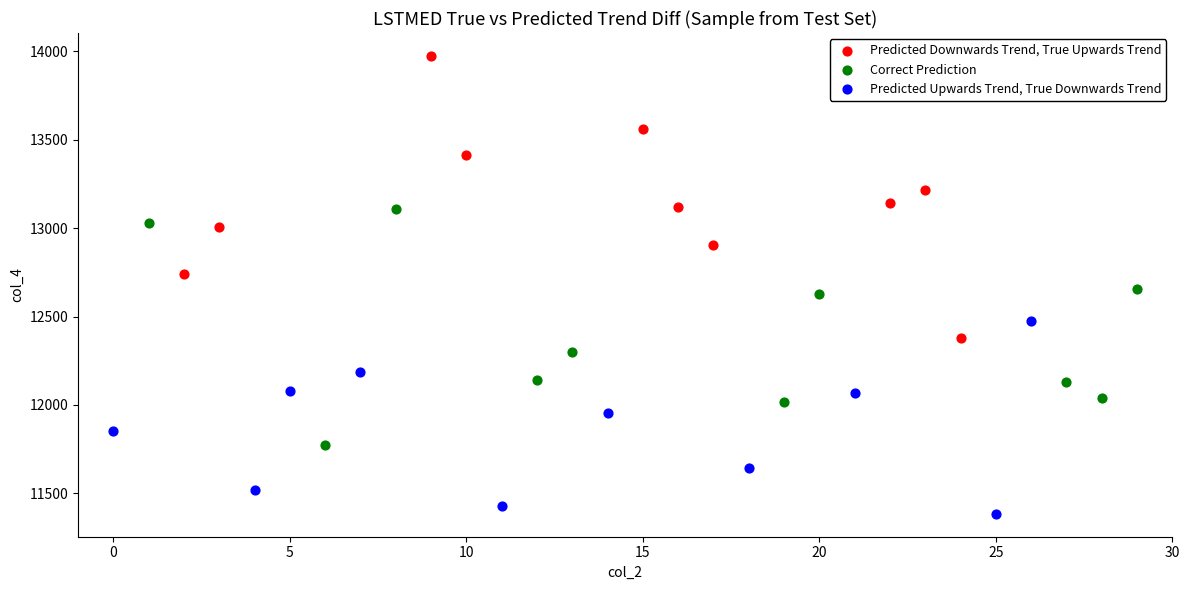

Which series has the largest Y range (max minus min)?

Predicted Downwards Trend, True Upwards Trend